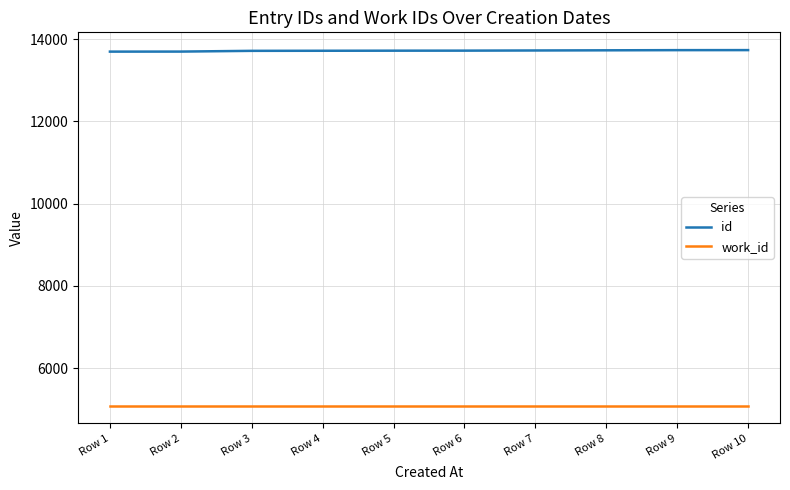

Does the chart display data point markers on the line(s)?

No